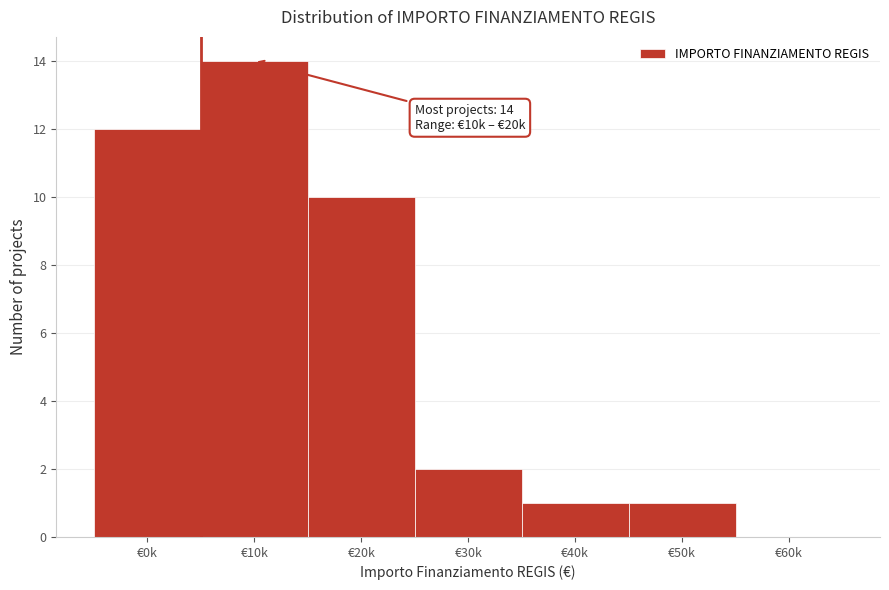

Reading right to left, what are all the values shown in this chart?

€60k=0	€50k=1	€40k=1	€30k=2	€20k=10	€10k=14	€0k=12